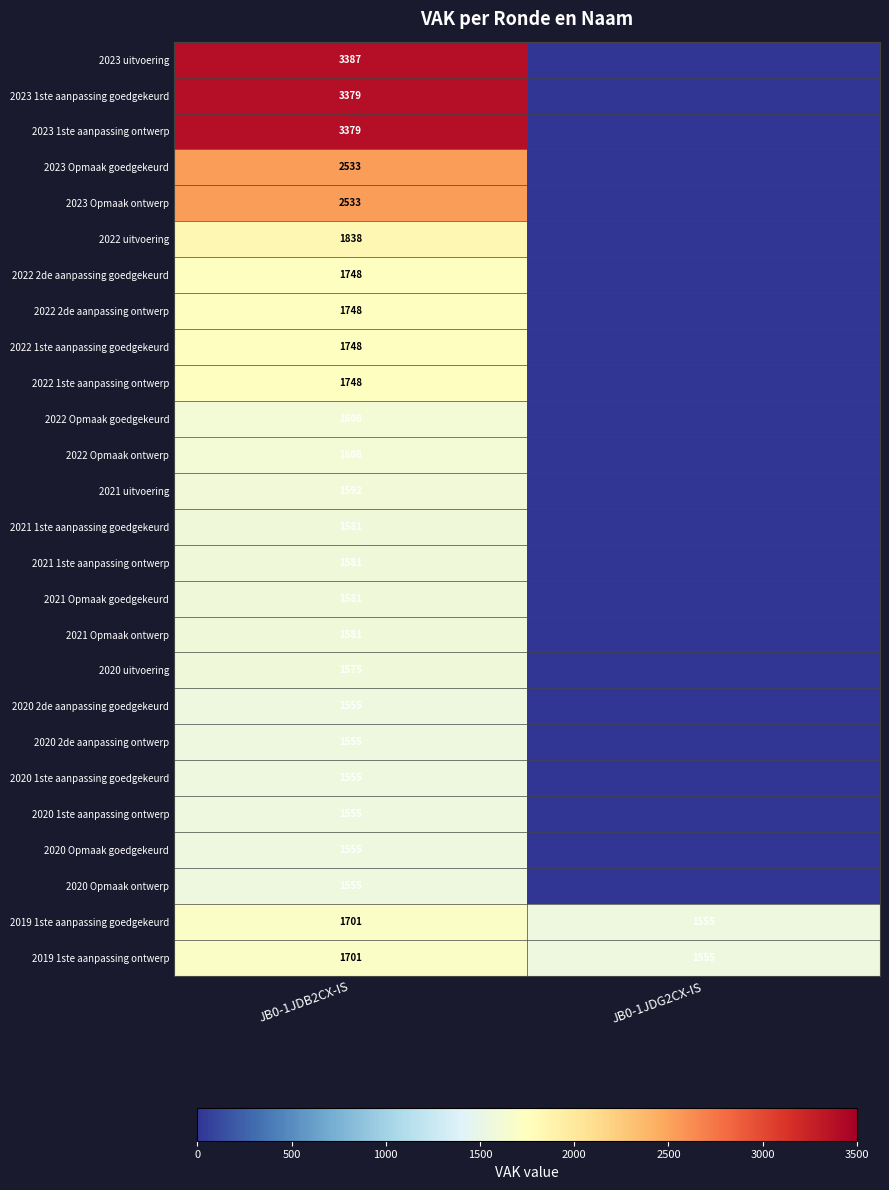

At which category is the sum across all series the highest?

JB0-1JDB2CX-IS